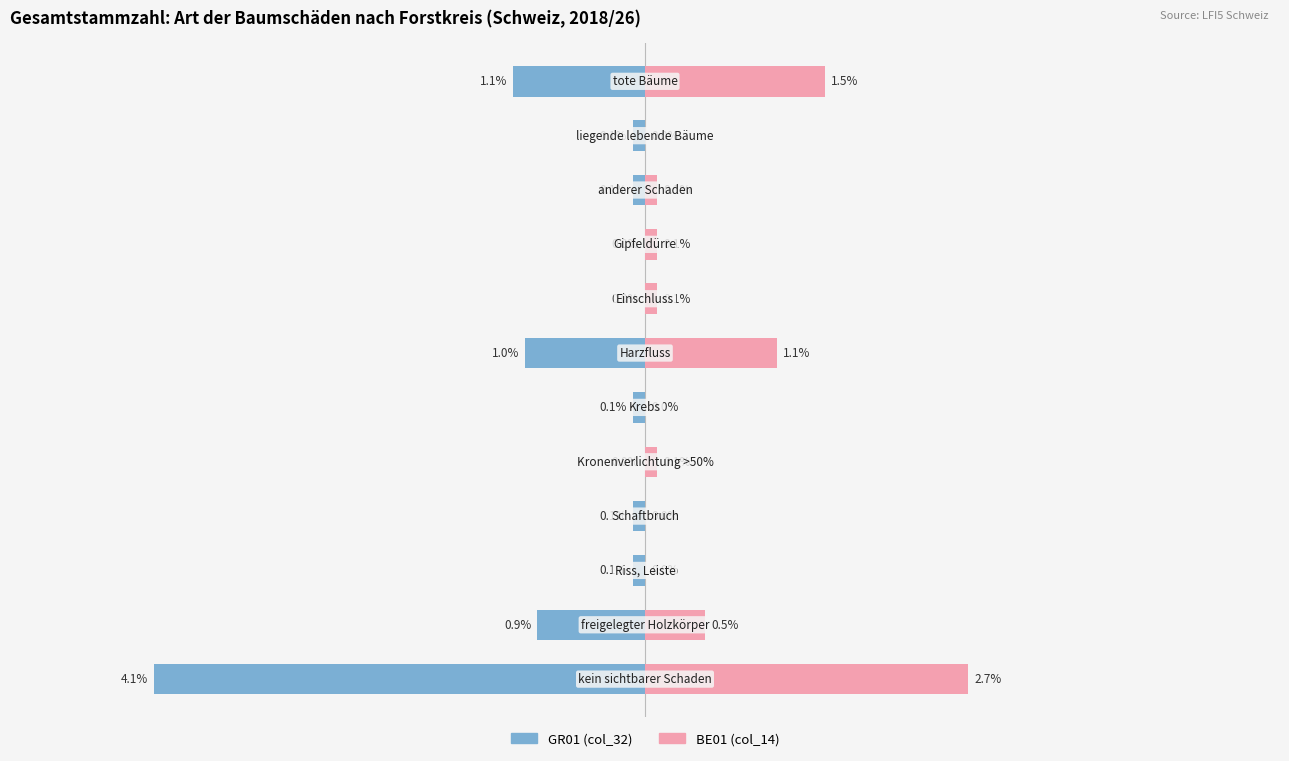

Is it true that BE01 (col_14) equals 0.4 at 11?

False